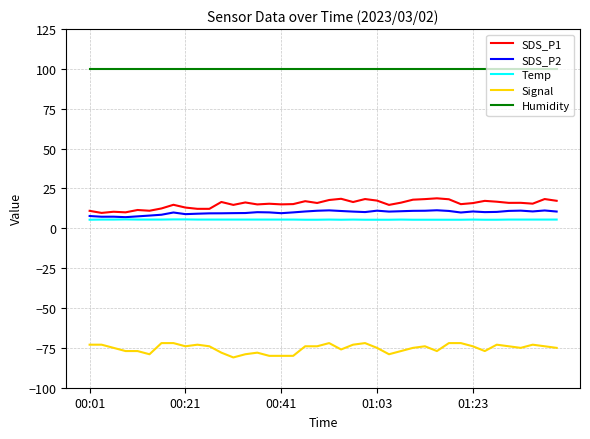

What is the lowest value of the Temp series?

5.4